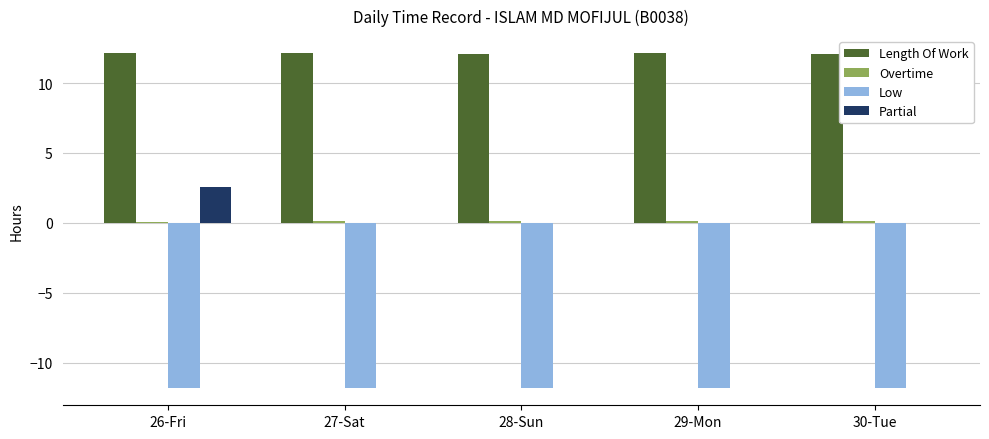

What is the greatest value displayed?

12.2